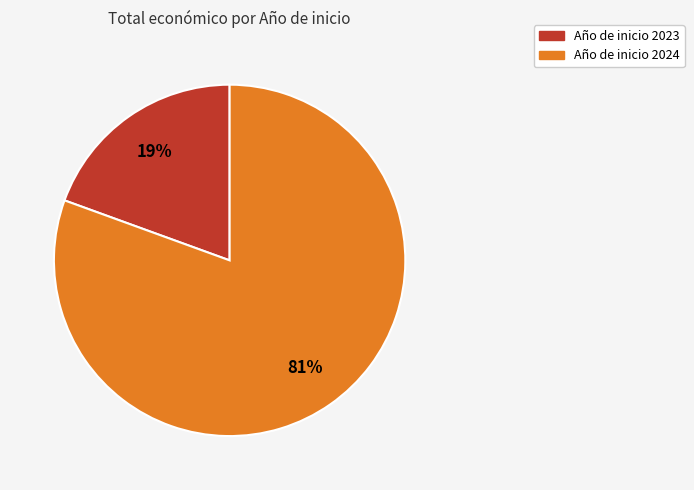

To the nearest percent, what is the average slice percentage?

50%